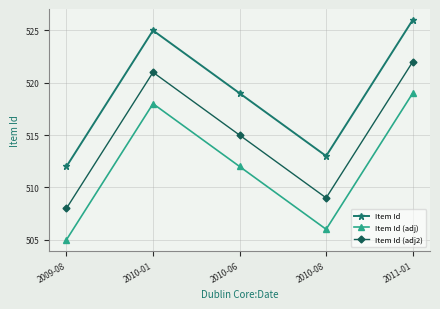

The value of Item Id (adj2) at 2011-01 is 522. True or false?

True